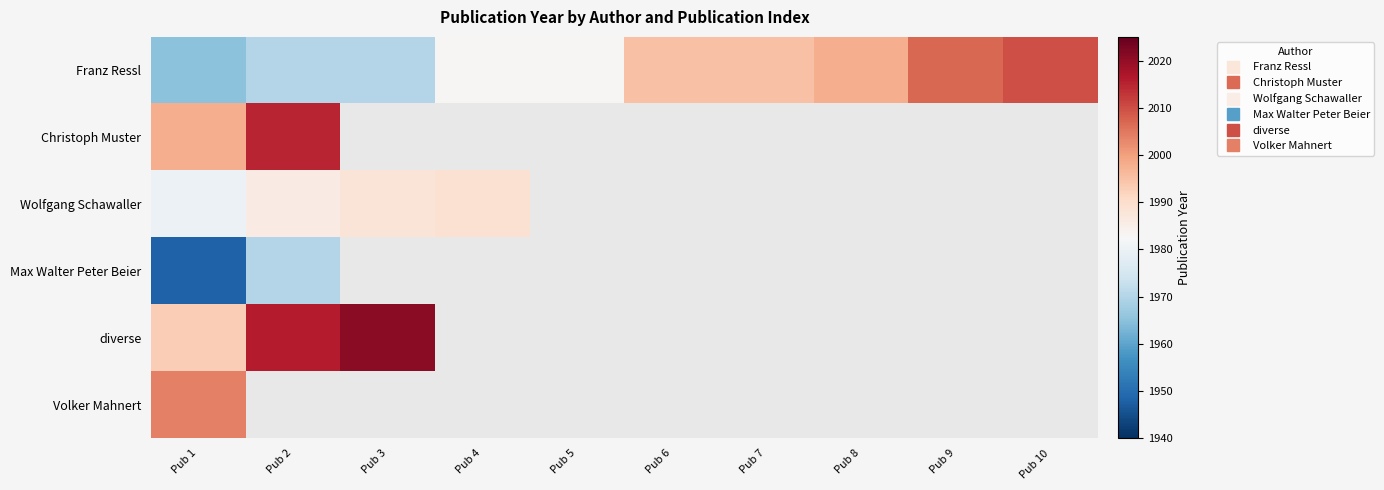

Between Pub 7 and Pub 10, which series saw the biggest shift?

Franz Ressl